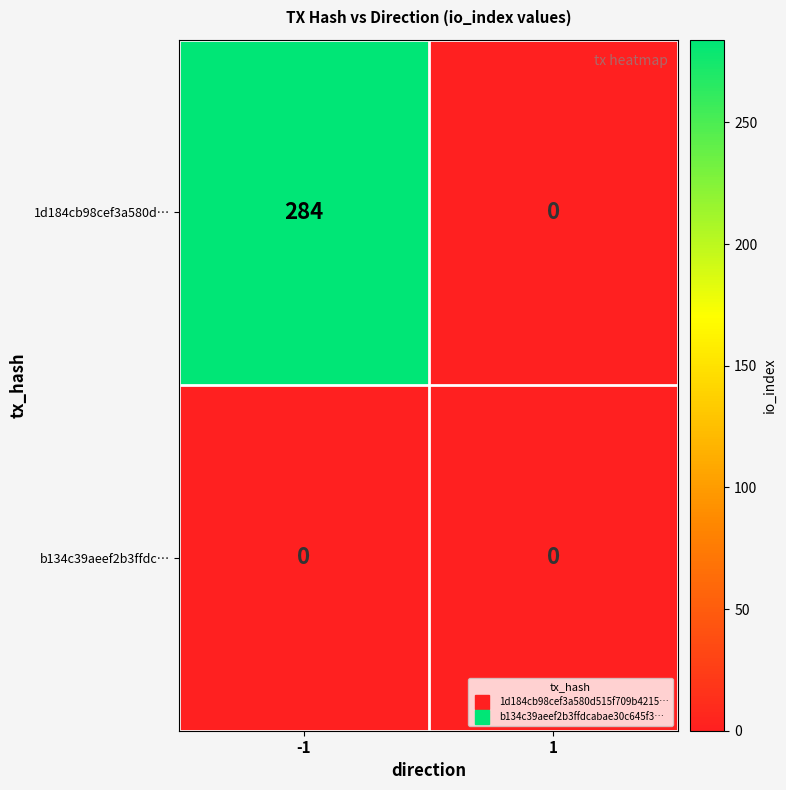

Is the value of 1d184cb98cef3a580d… at -1 greater than the value of b134c39aeef2b3ffdc… at 1?

Yes